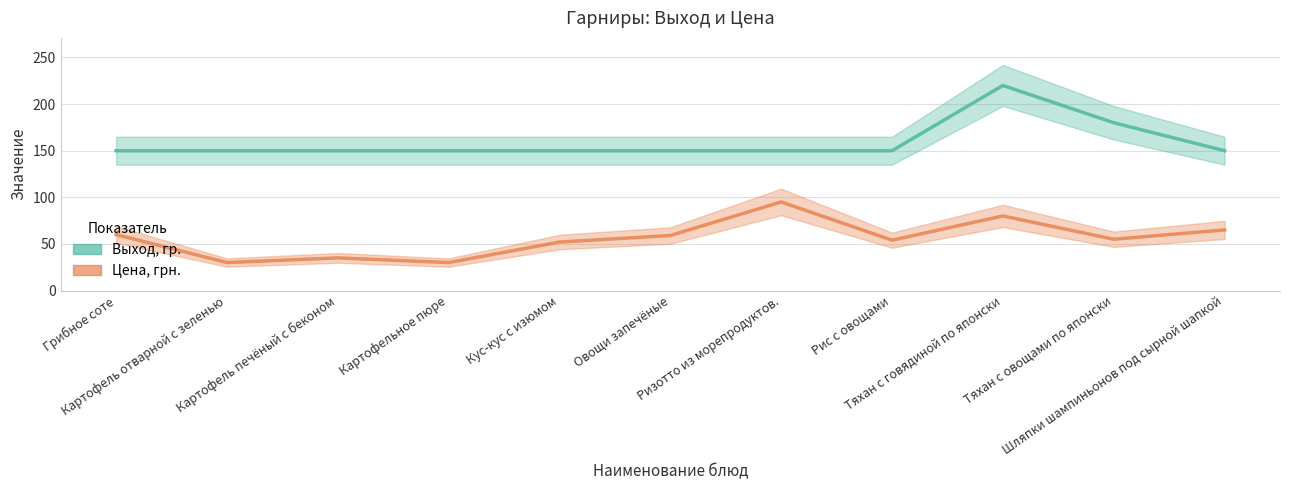

What is the label of the 5th point from the right?

Ризотто из морепродуктов.